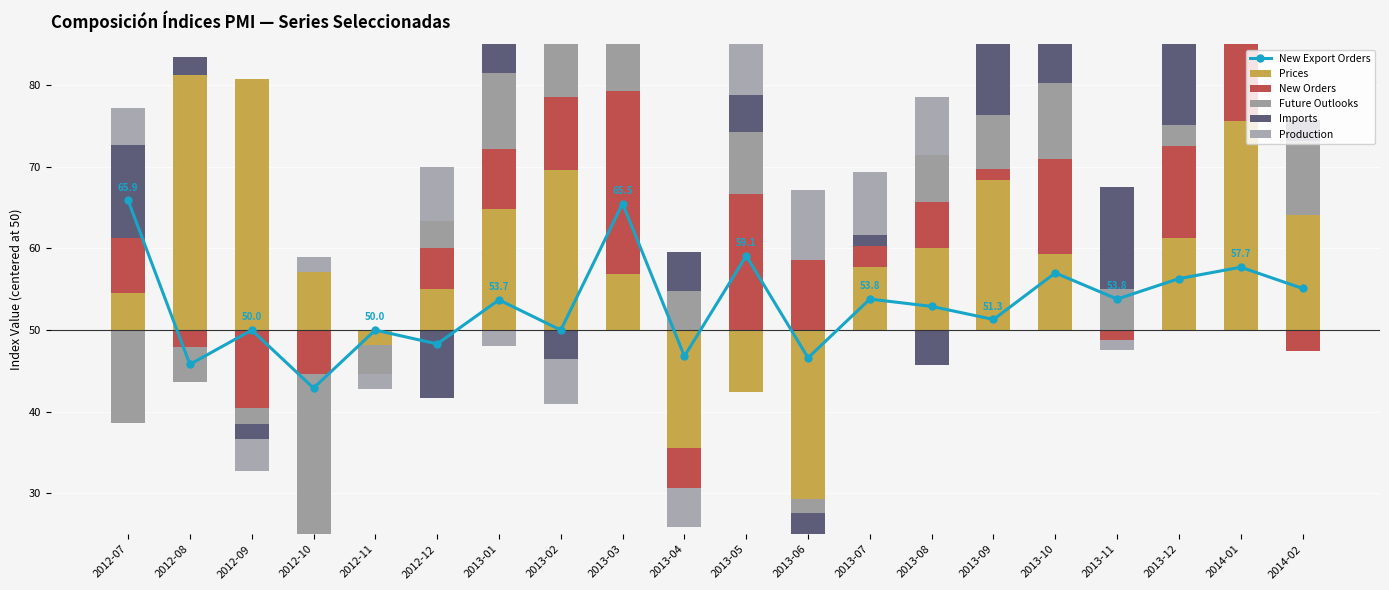

Is the value of New Orders at 2012-11 greater than the value of Imports at 2013-09?

No